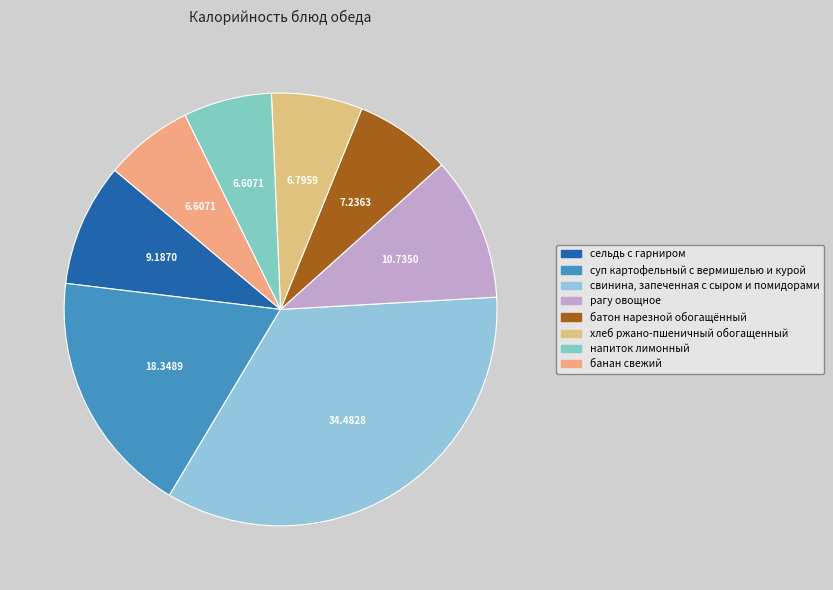

Is the sum of напиток лимонный and рагу овощное greater than half?

No